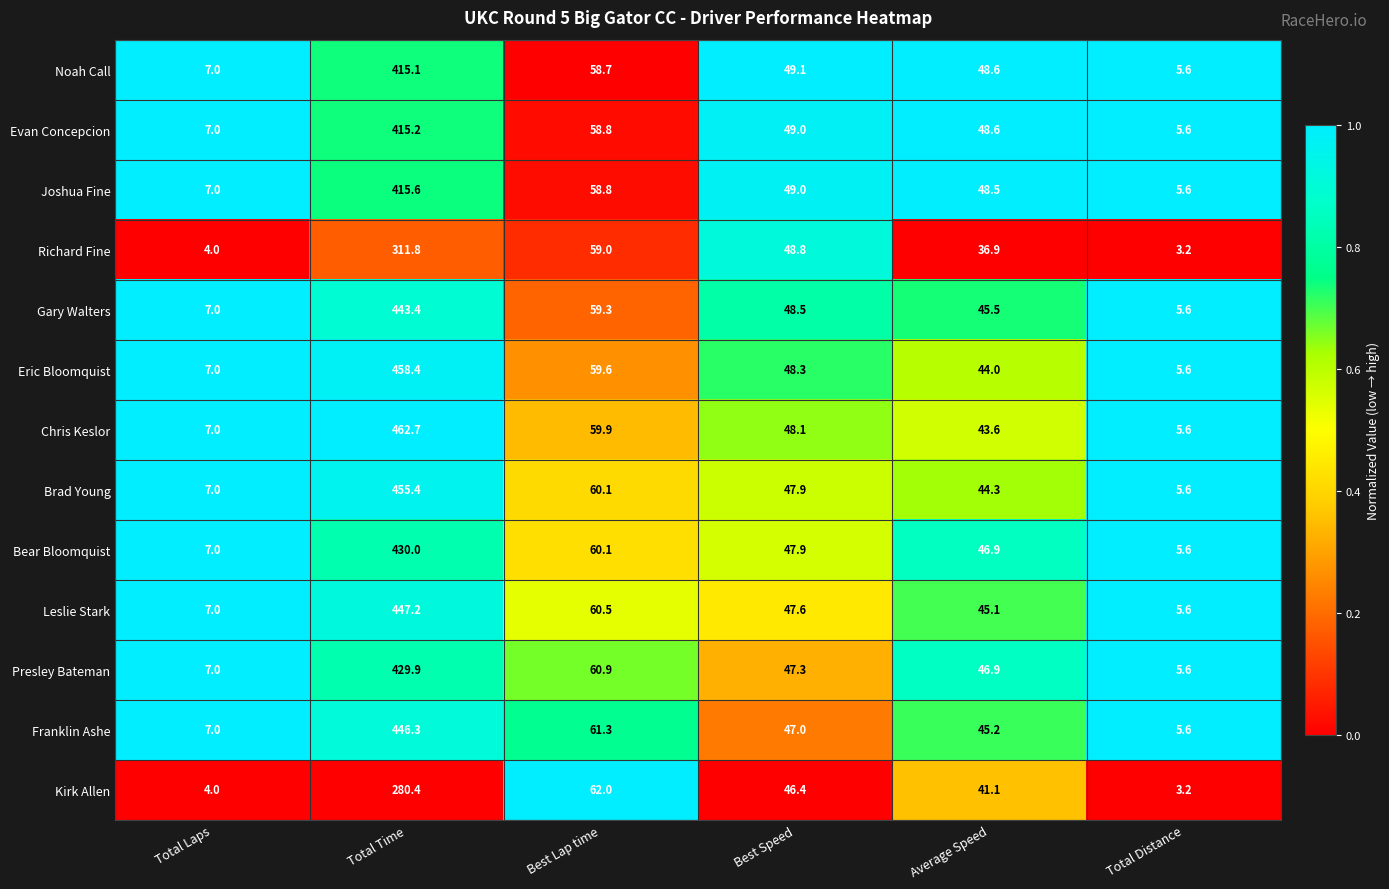

Which series has the largest range (max minus min)?

Chris Keslor